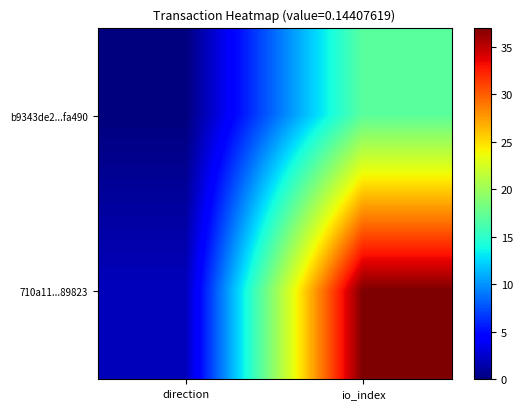

At how many categories does at least one series exceed 12?

1